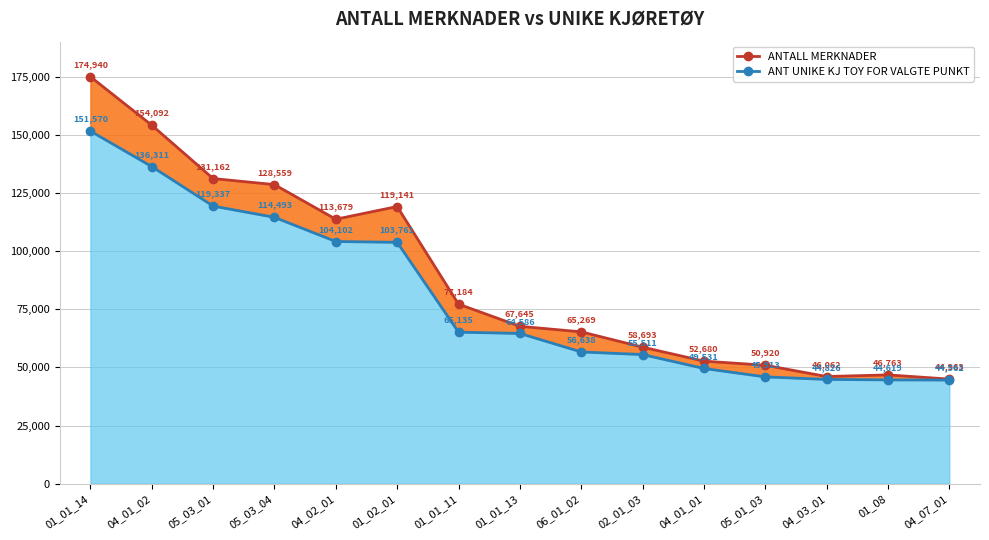

What is the label of the 12th point from the right?

05_03_04